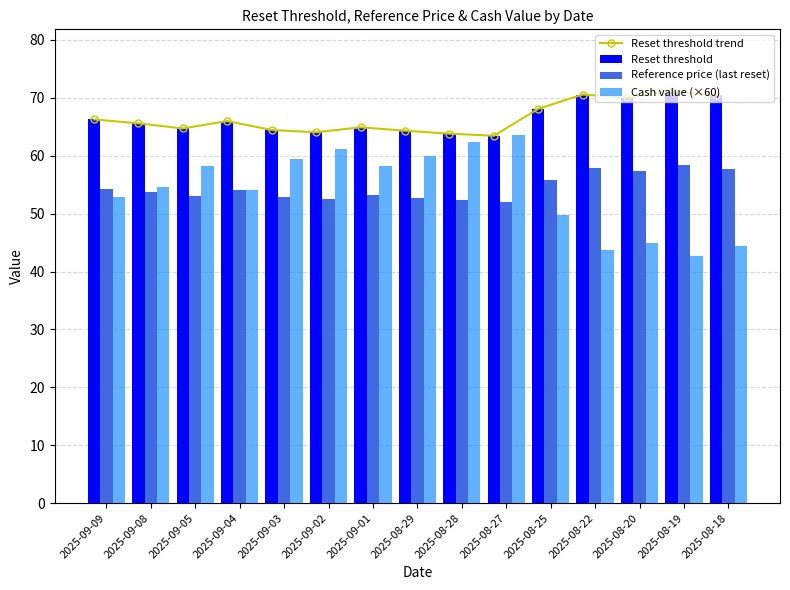

What position from the right is 2025-08-20?

3